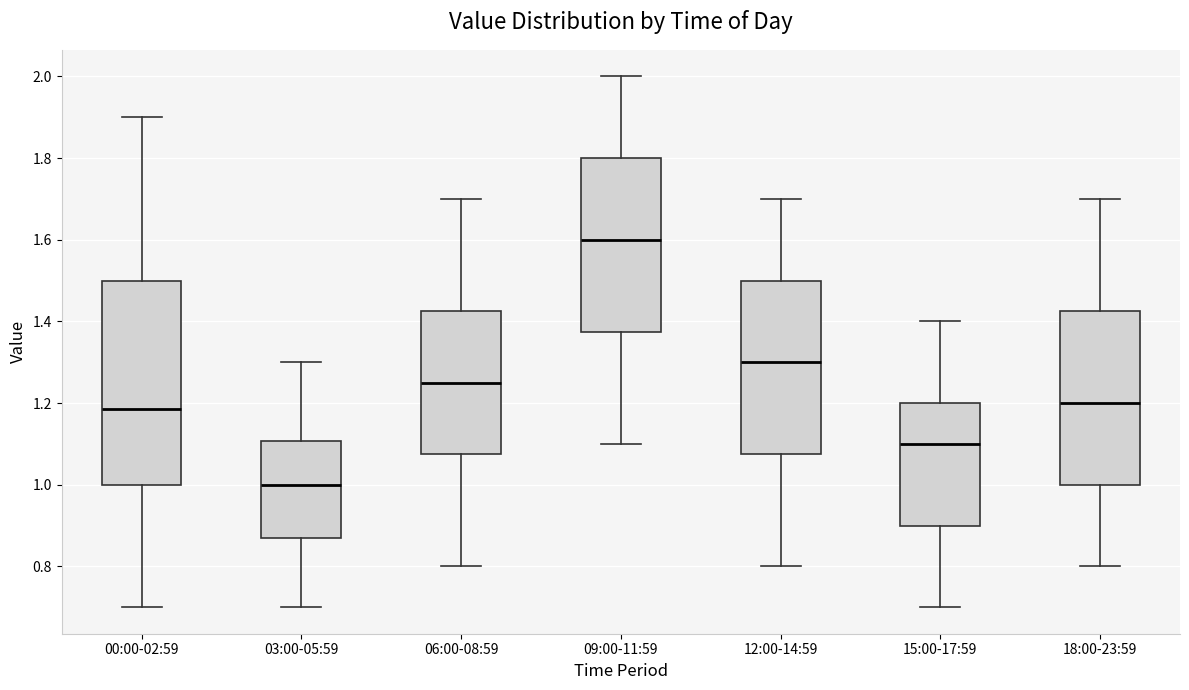

Which box has the lowest median line?

03:00-05:59